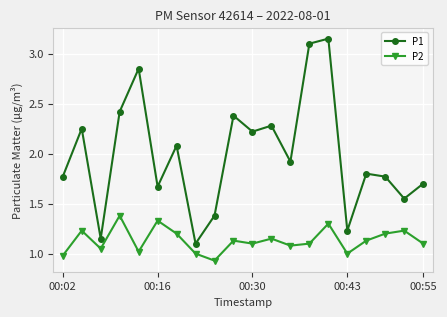

At how many categories does at least one series exceed 1?

20